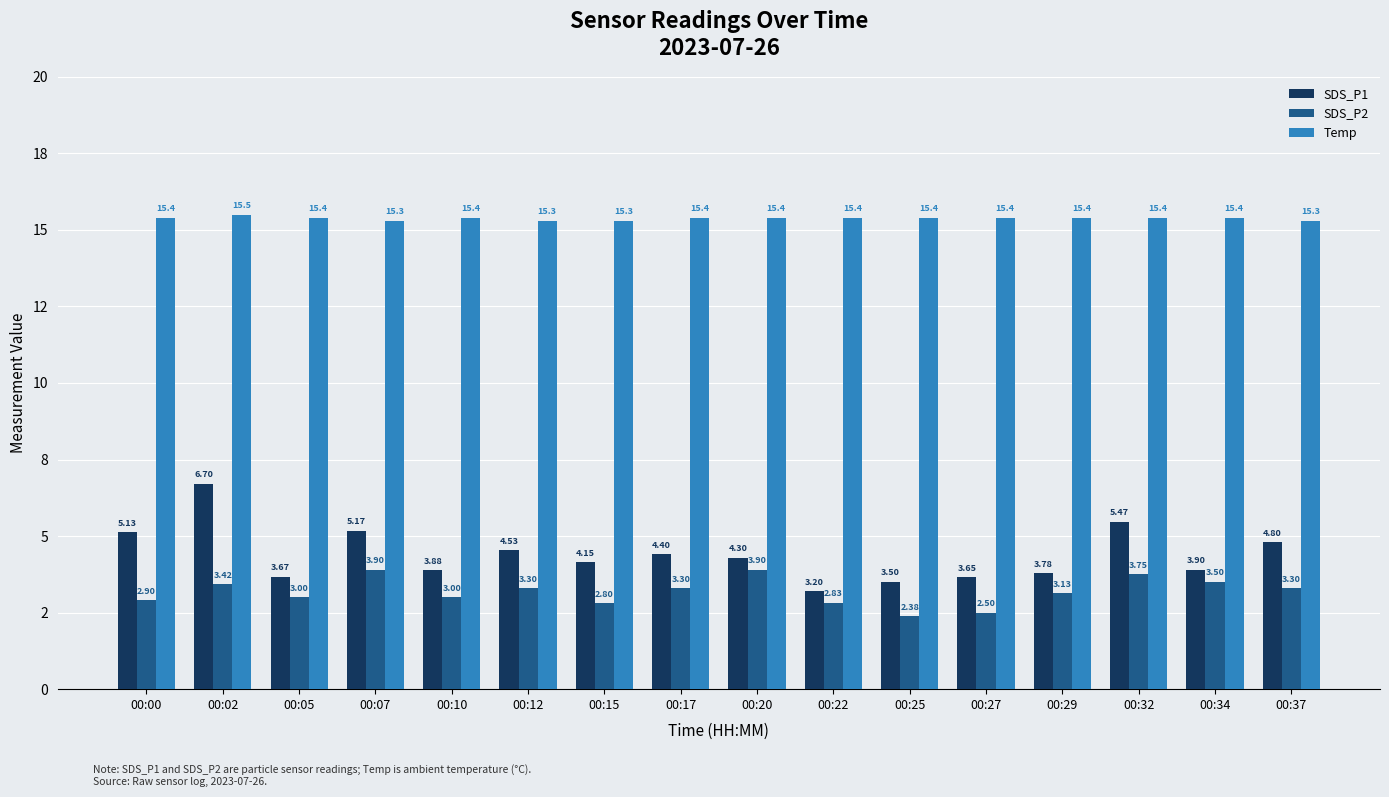

Which series has the largest total across all categories?

Temp